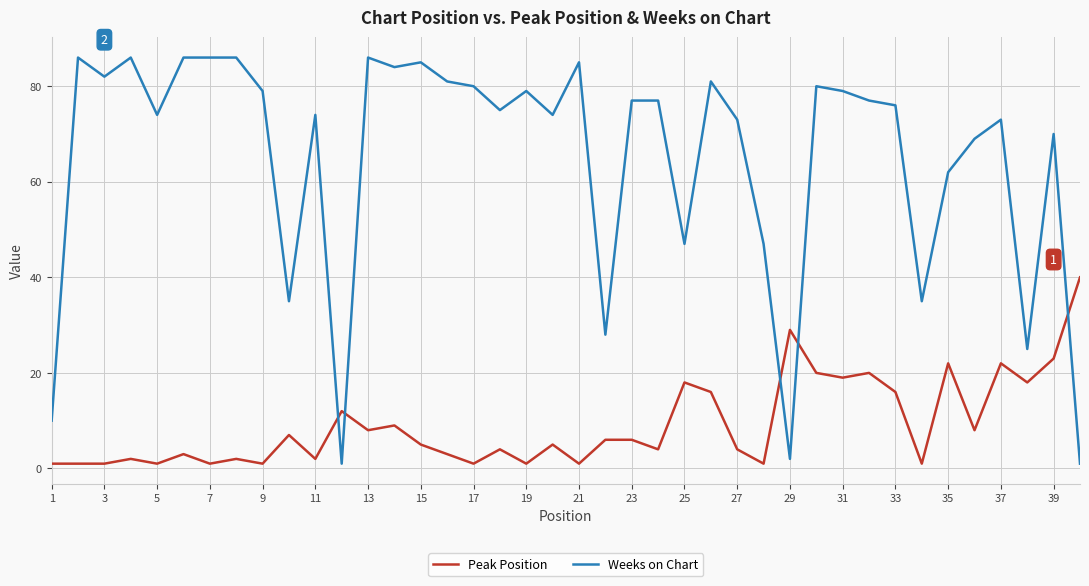

How many lines are shown in the chart?

2